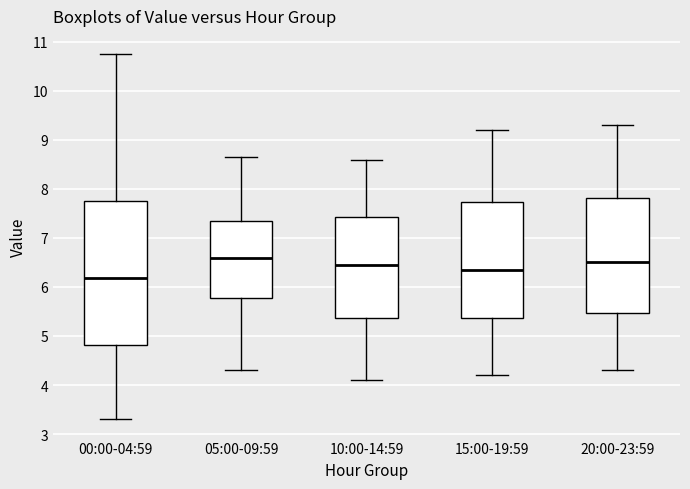

Which box is the tallest, from its lower edge to its upper edge?

00:00-04:59